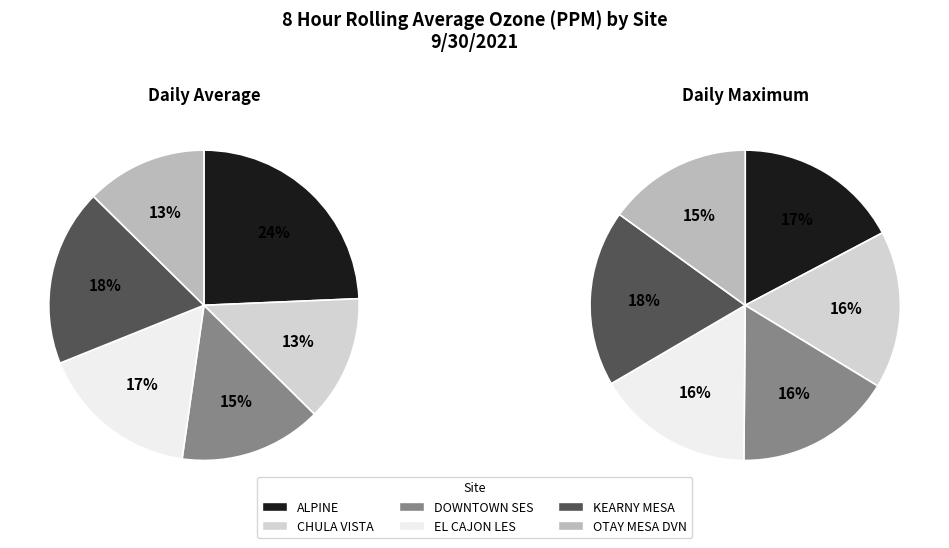

To the nearest percent, what percentage of the pie is 5?

13%